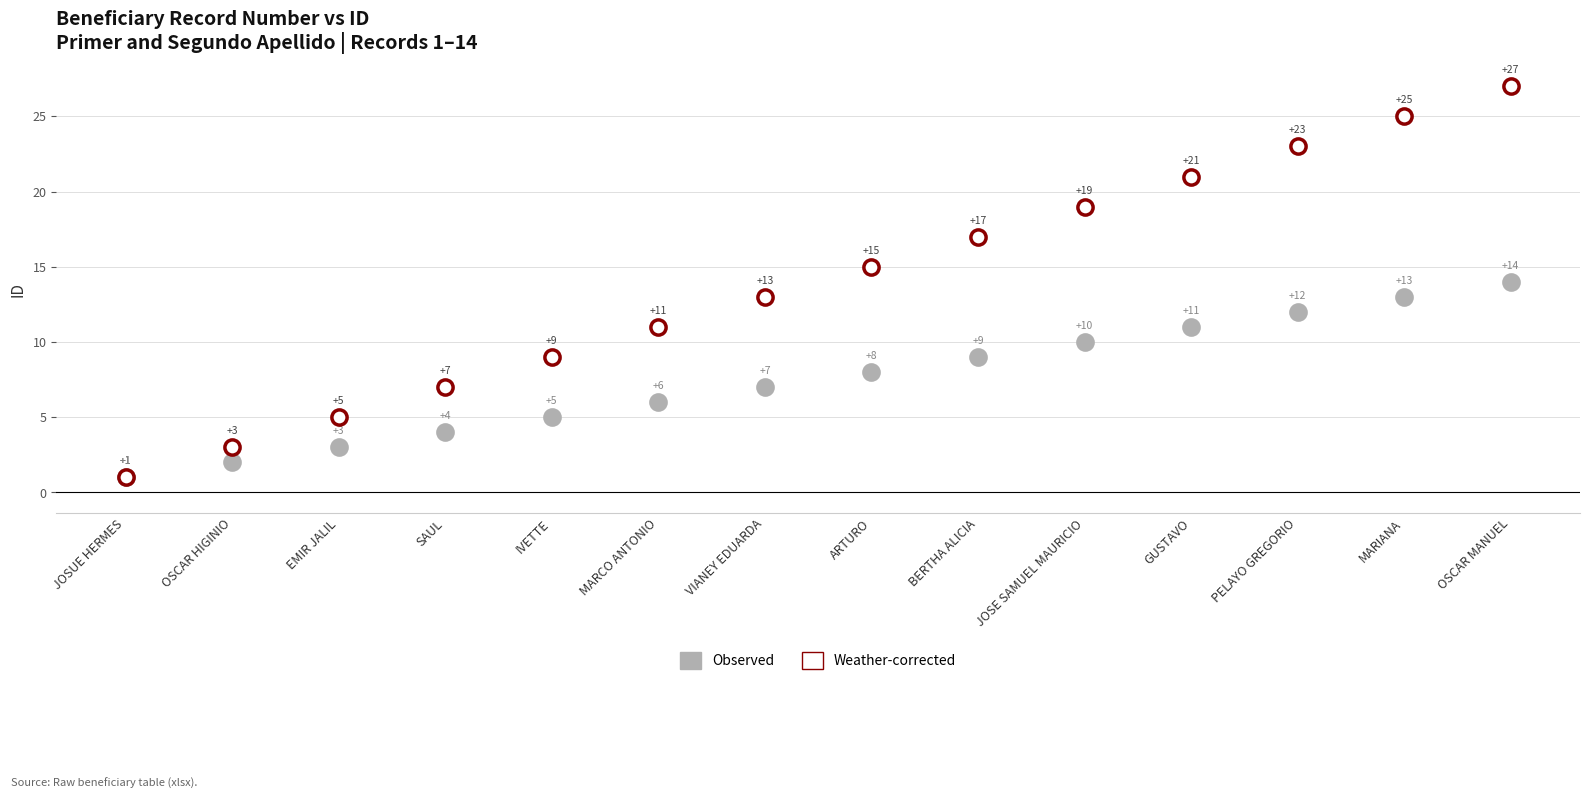

In the Observed series, what Y value is closest to 7?

7